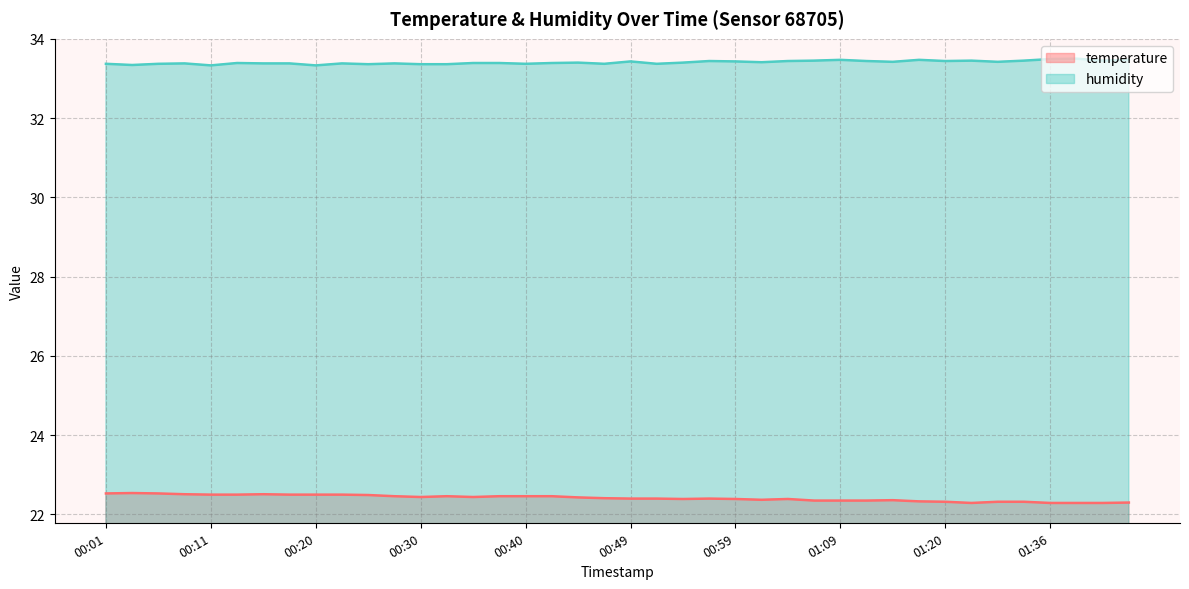

What is the total value across all series at 00:08?

55.9